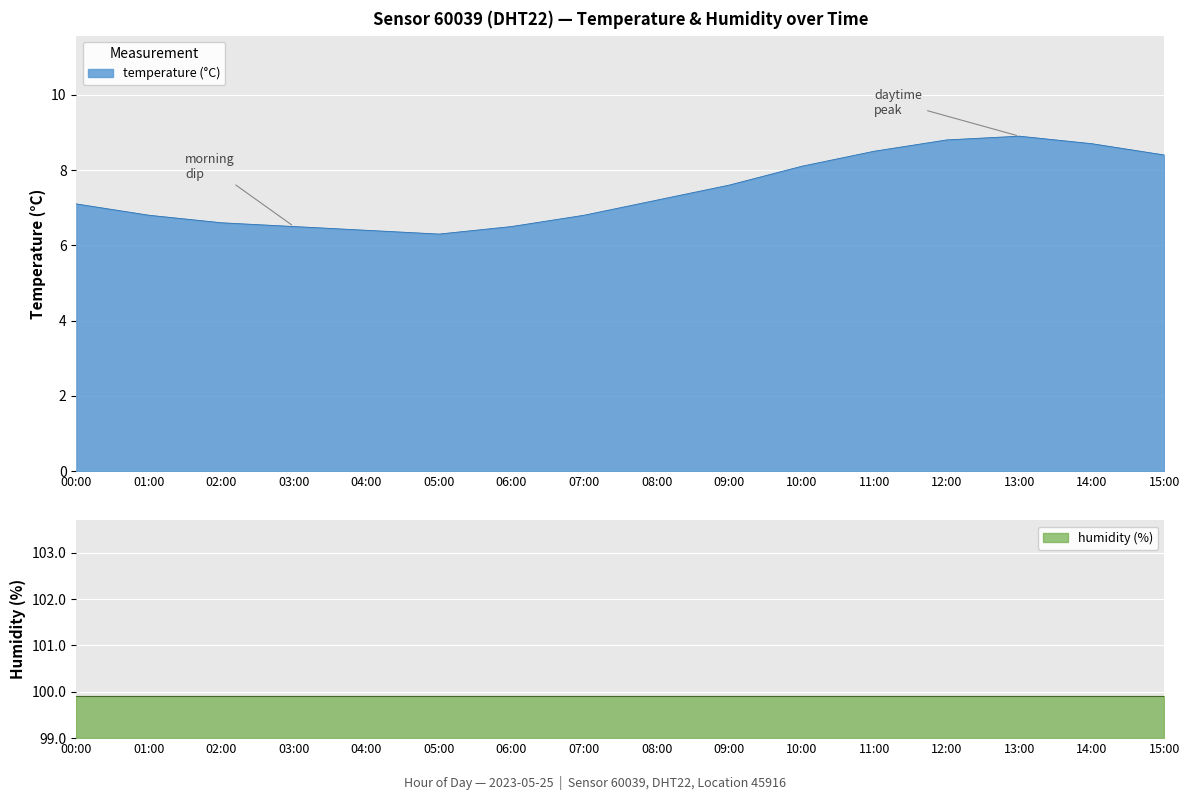

Reading left to right, extract all data points from this chart.

7.1	6.8	6.6	6.5	6.4	6.3	6.5	6.8	7.2	7.6	8.1	8.5	8.8	8.9	8.7	8.4